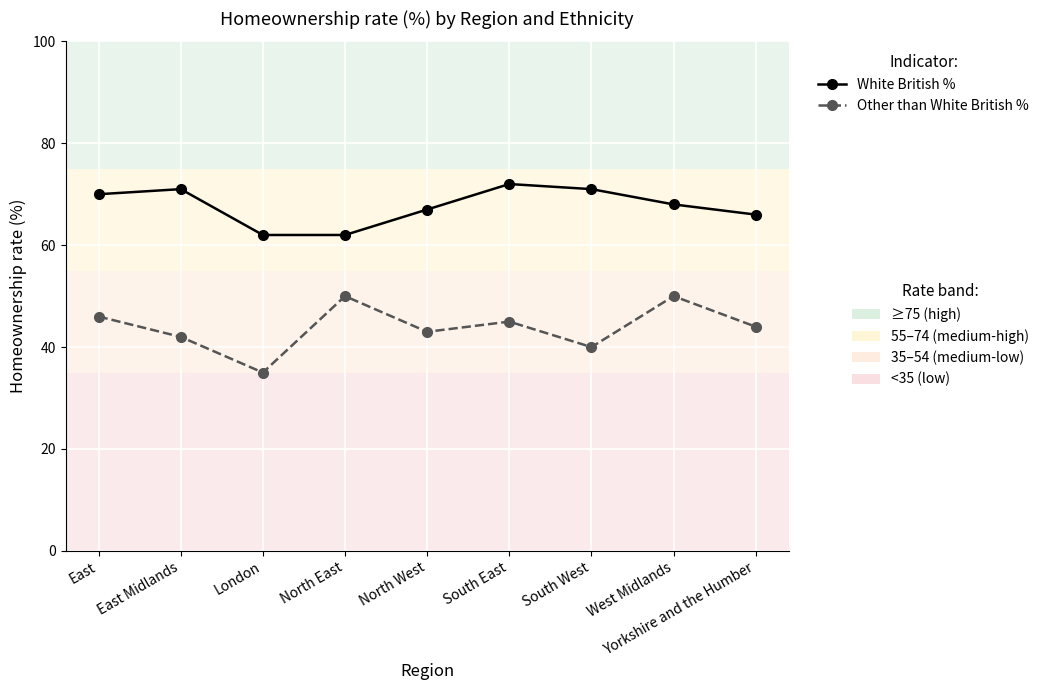

What is the smallest value displayed?

35